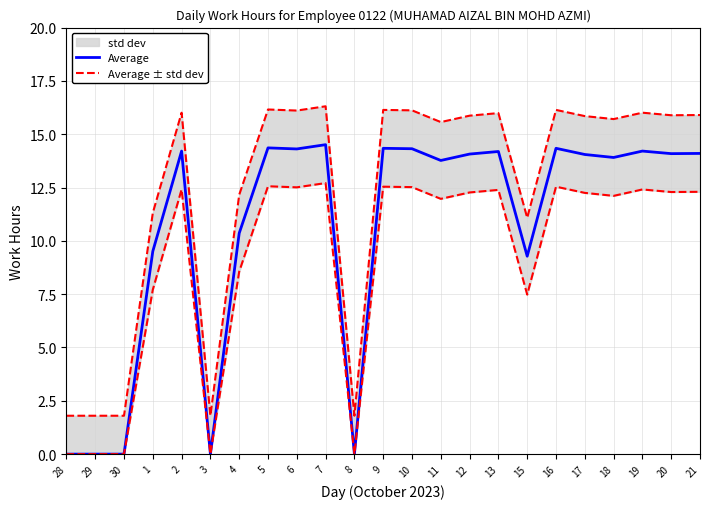

Which series has the widest spread of values?

Average